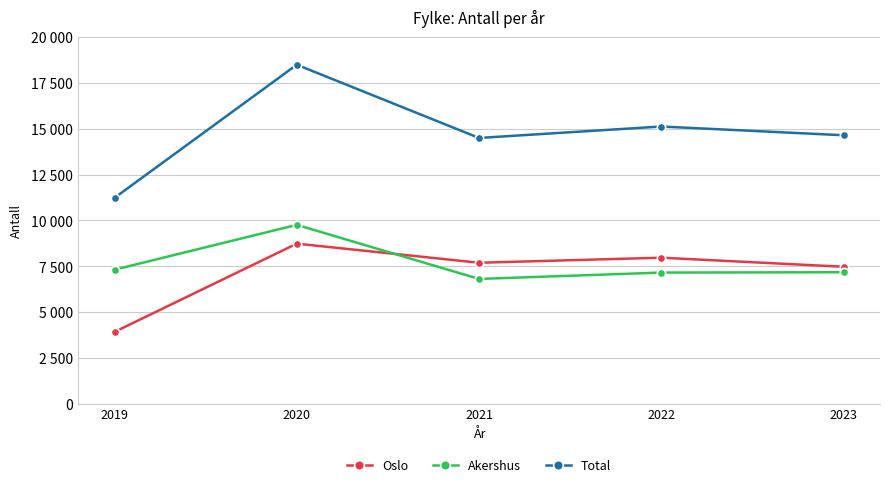

What is the total value across all series at 2019?

22464